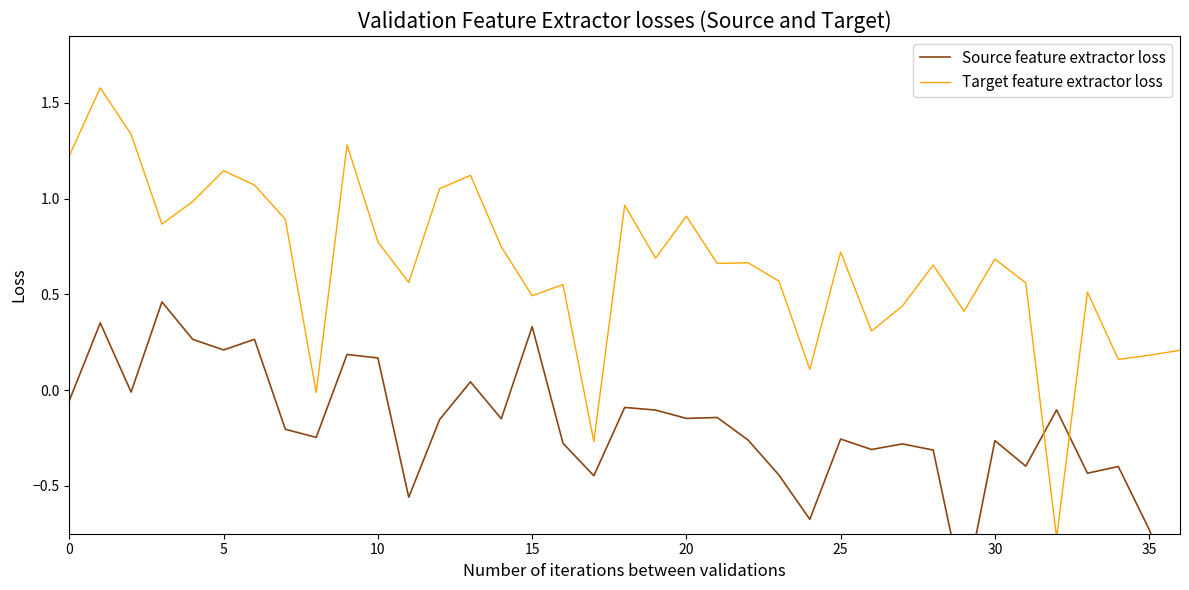

After their last crossing, which series has the higher values: Target feature extractor loss or Source feature extractor loss?

Target feature extractor loss